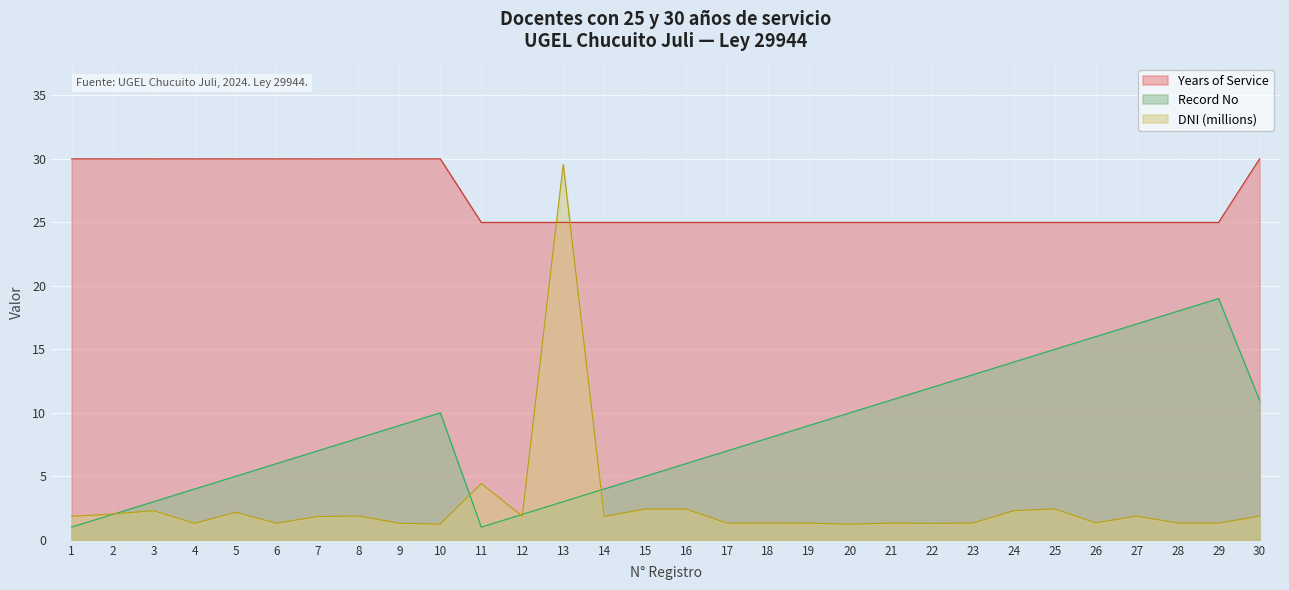

Which series has the widest spread of values?

DNI (millions)